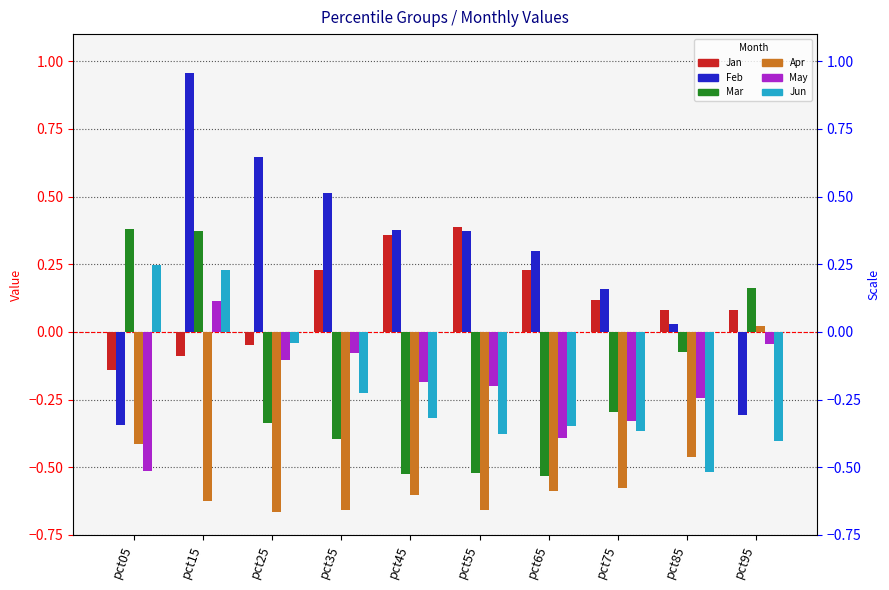

At which category does the chart reach its minimum across all series?

pct25